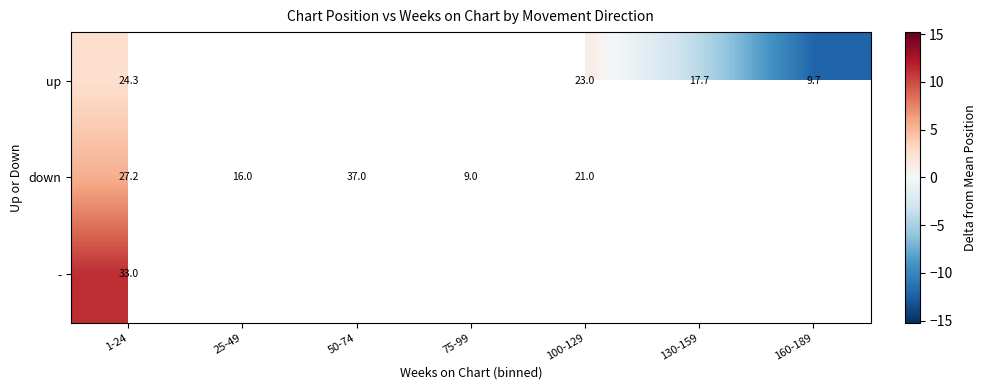

Which series has the largest range (max minus min)?

down